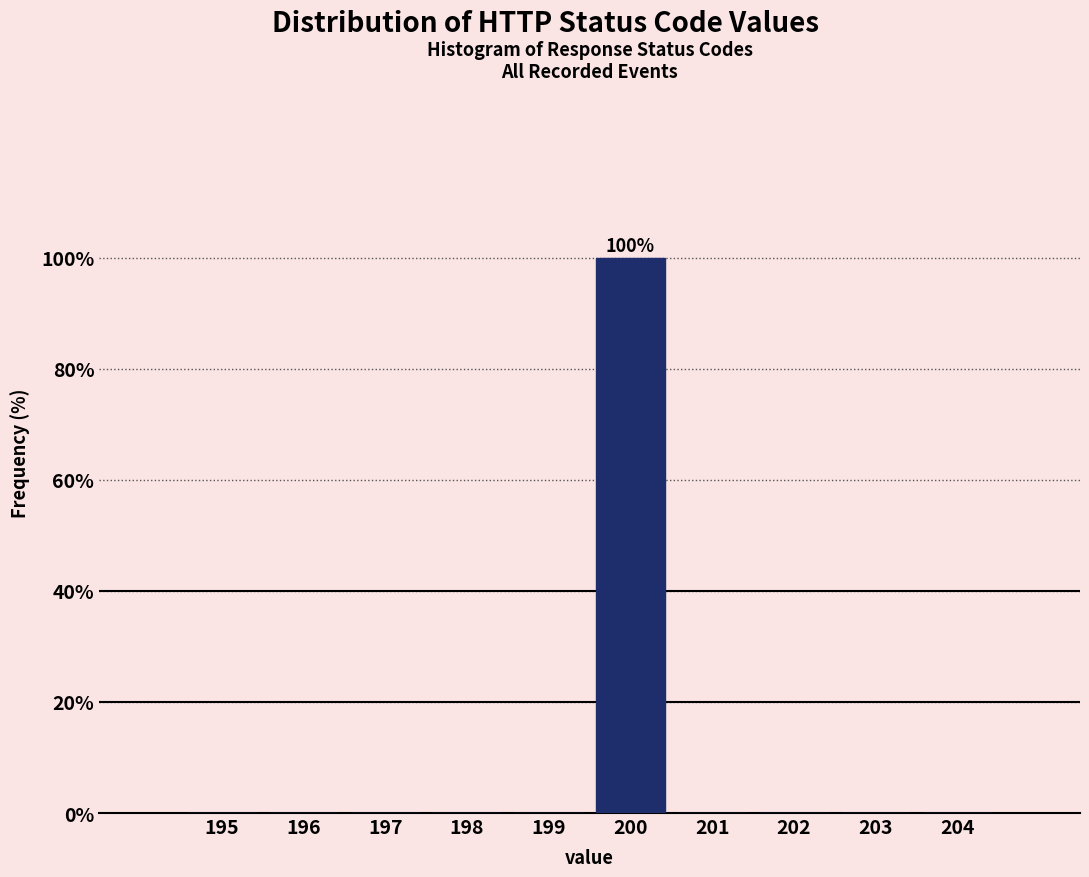

Reading right to left, what are all the values shown in this chart?

204=0	203=0	202=0	201=0	200=100	199=0	198=0	197=0	196=0	195=0